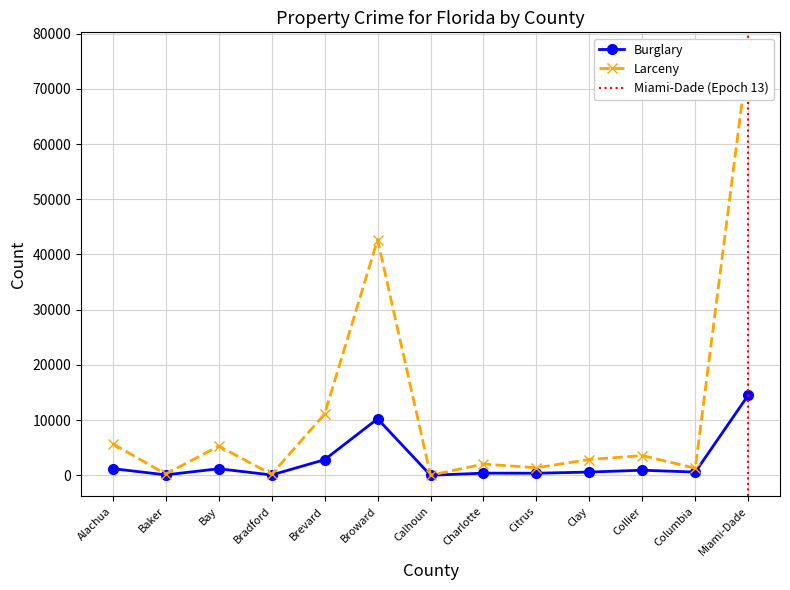

How many series are shown in this chart?

2